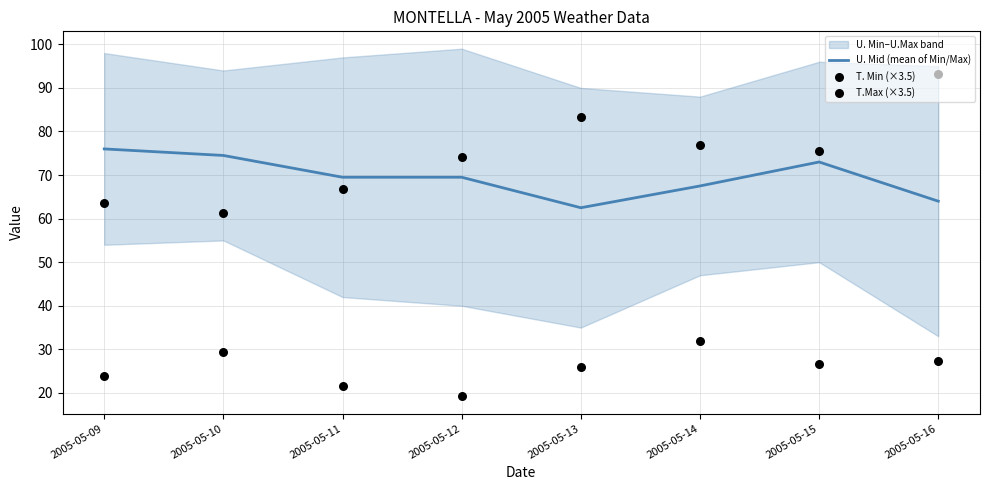

Which series contains the highest Y value?

T.Max (×3.5)